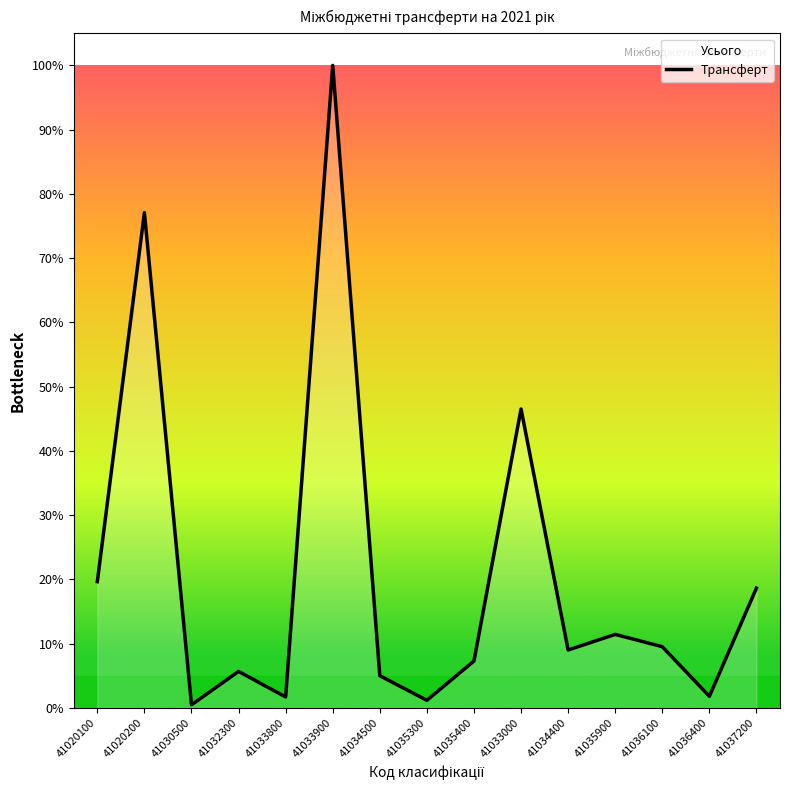

List the labels in order of value, smallest first.

41030500, 41035300, 41033800, 41036400, 41034500, 41032300, 41035400, 41034400, 41036100, 41035900, 41037200, 41020100, 41033000, 41020200, 41033900